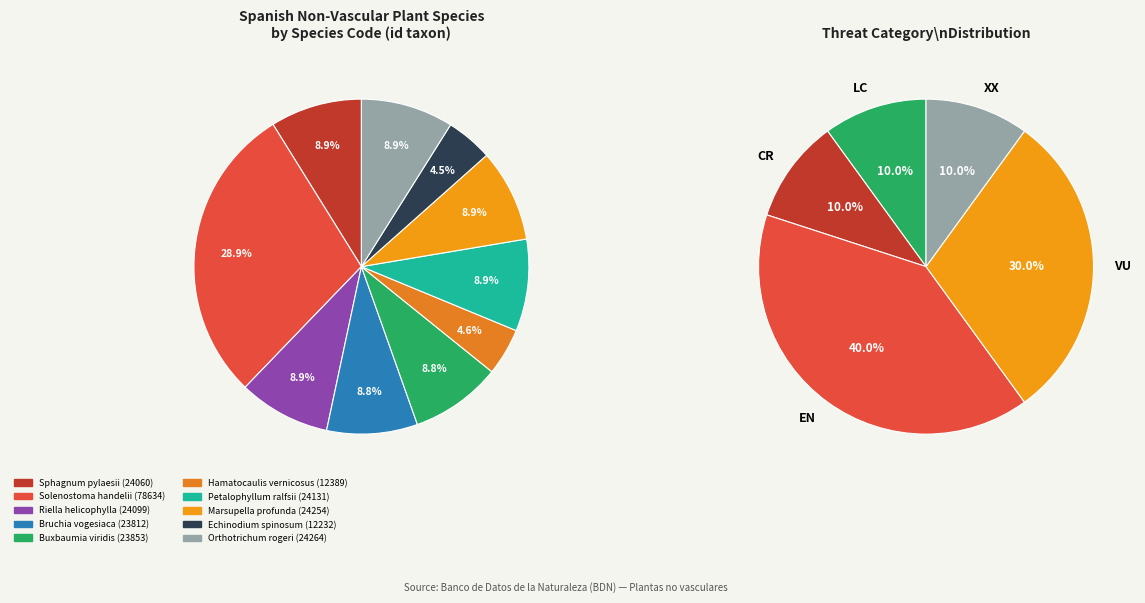

How many slices are in this pie chart?

10